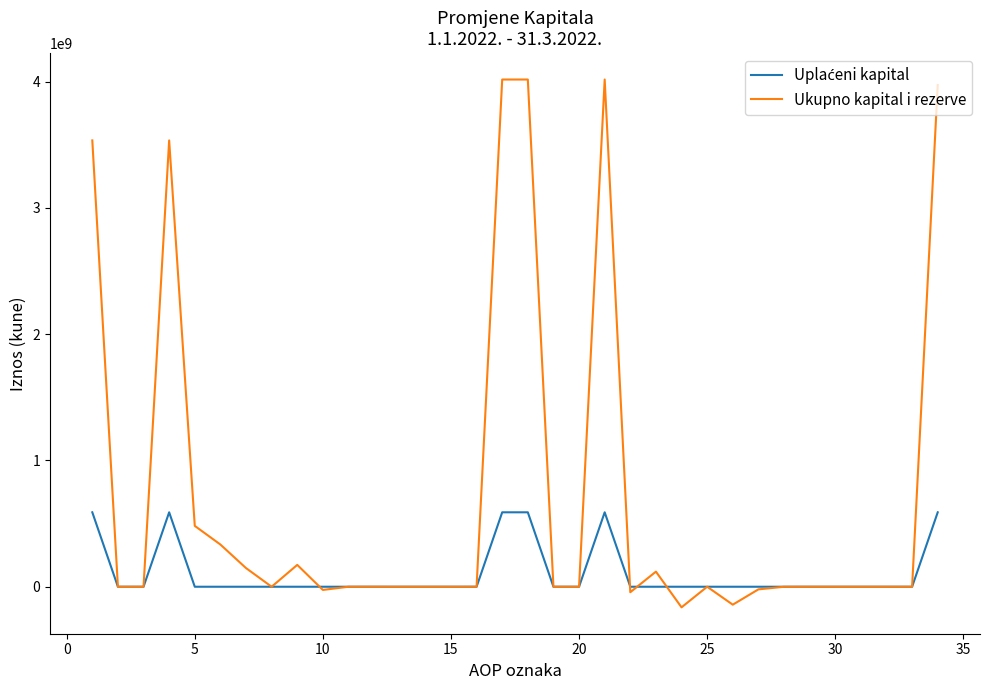

How many lines are shown in the chart?

2